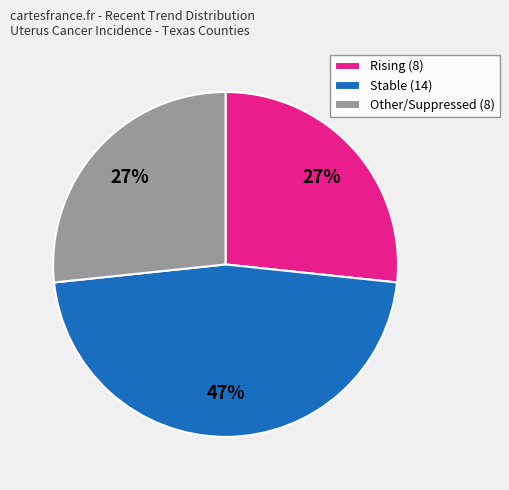

Between Stable (14) and Rising (8), which is larger?

Stable (14)